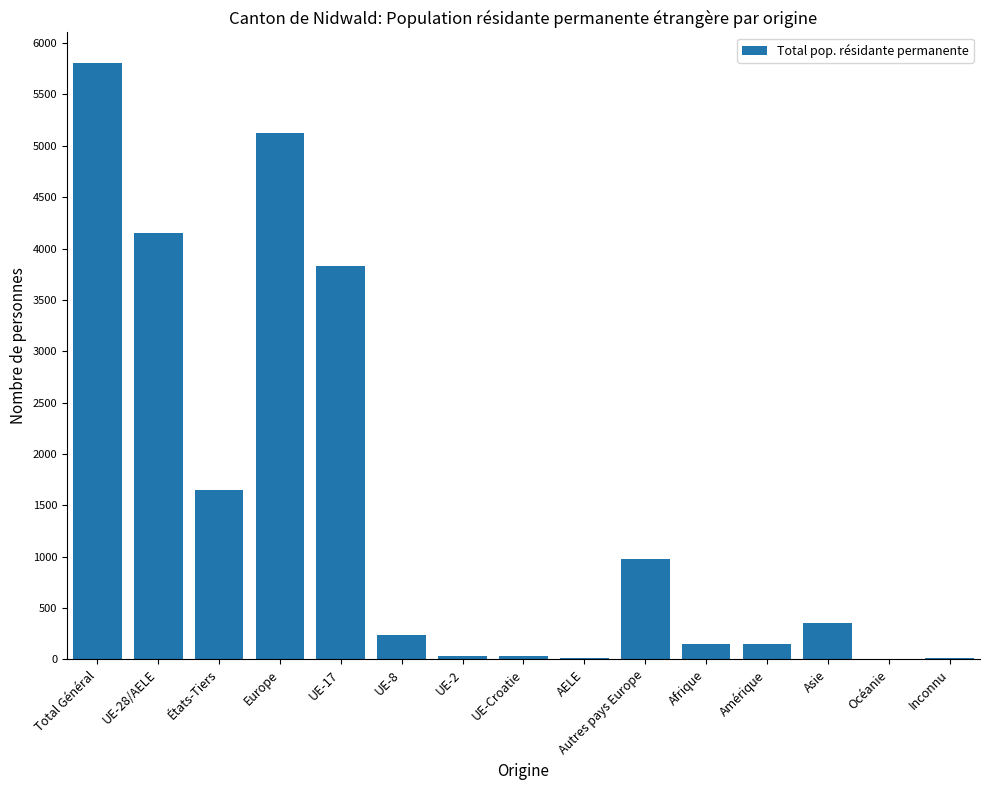

What is the maximum value shown in the chart?

5804